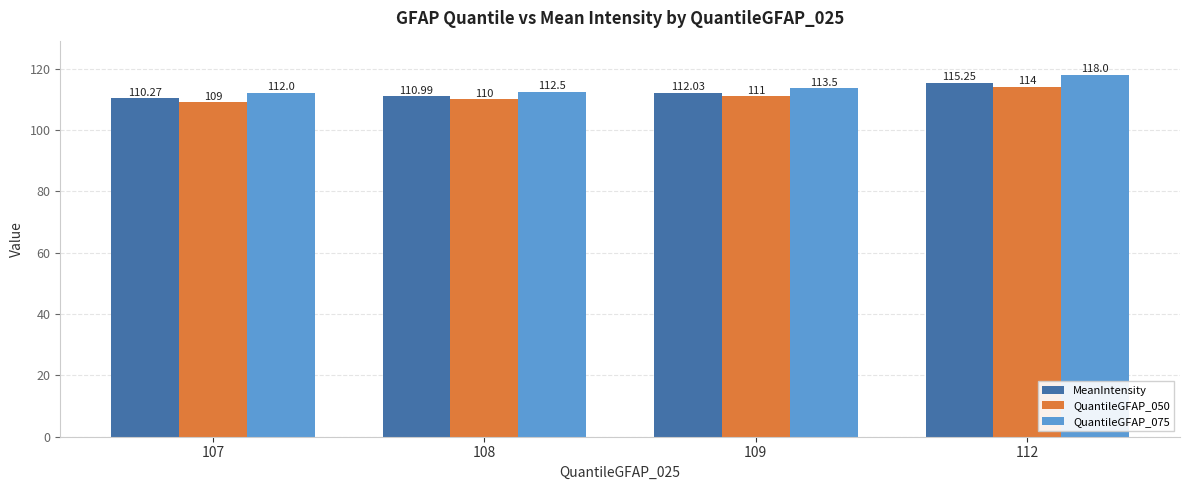

Rank the series by their maximum value, from lowest to highest.

QuantileGFAP_050, MeanIntensity, QuantileGFAP_075